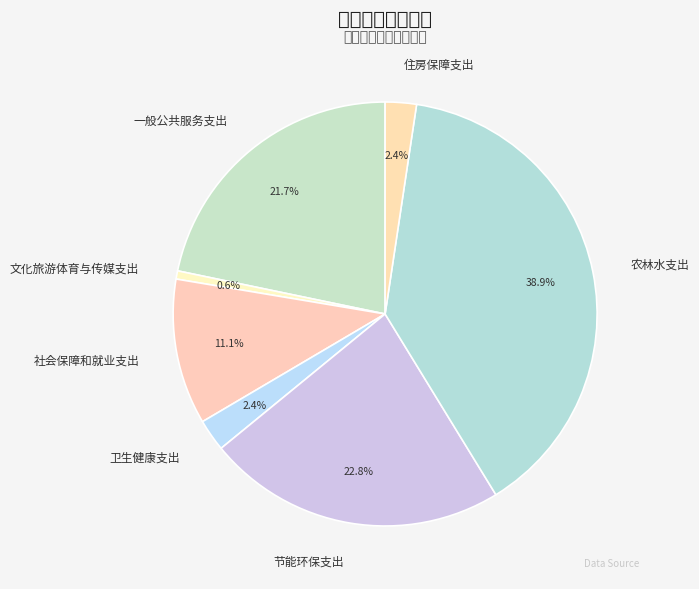

Which slice is the smallest?

文化旅游体育与传媒支出